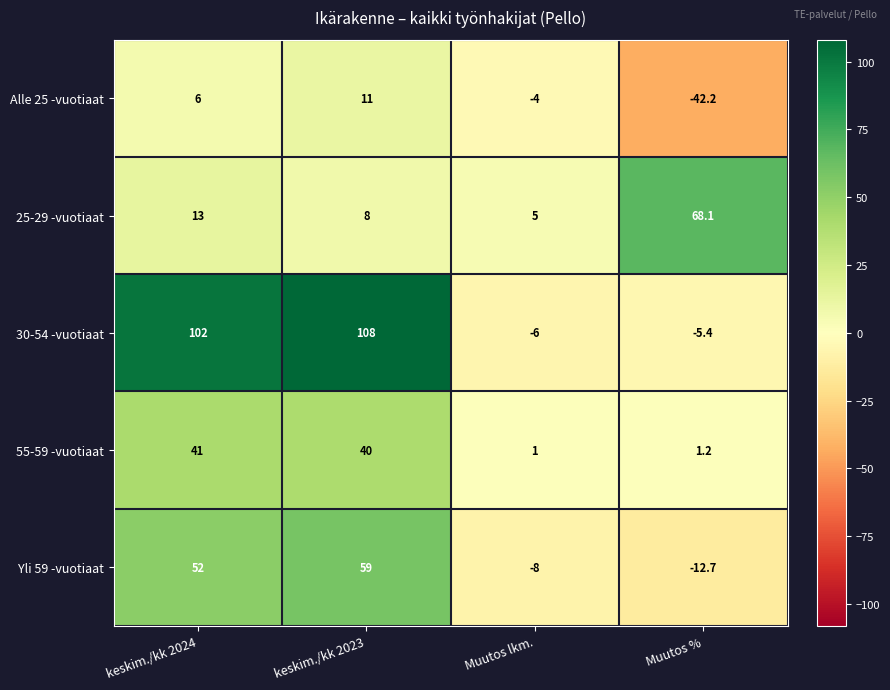

Which series has the largest total across all categories?

30-54 -vuotiaat